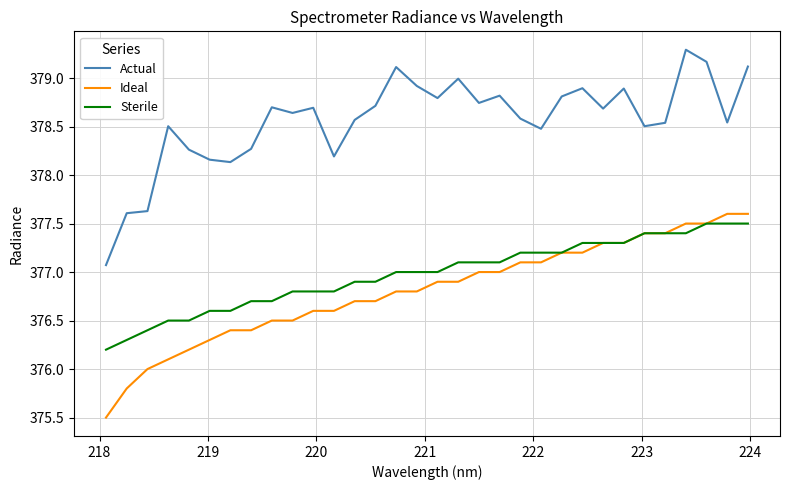

What is the highest value of the Ideal series?

377.6